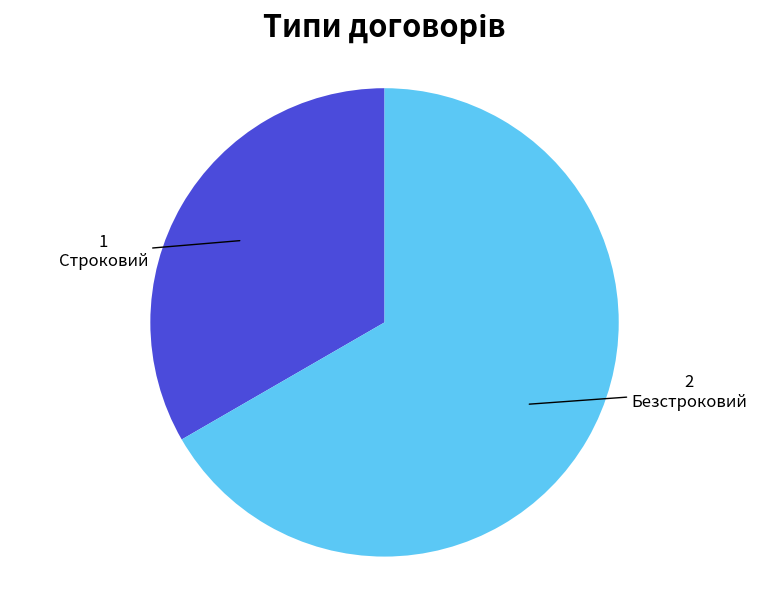

Which slice is the largest?

Безстроковий